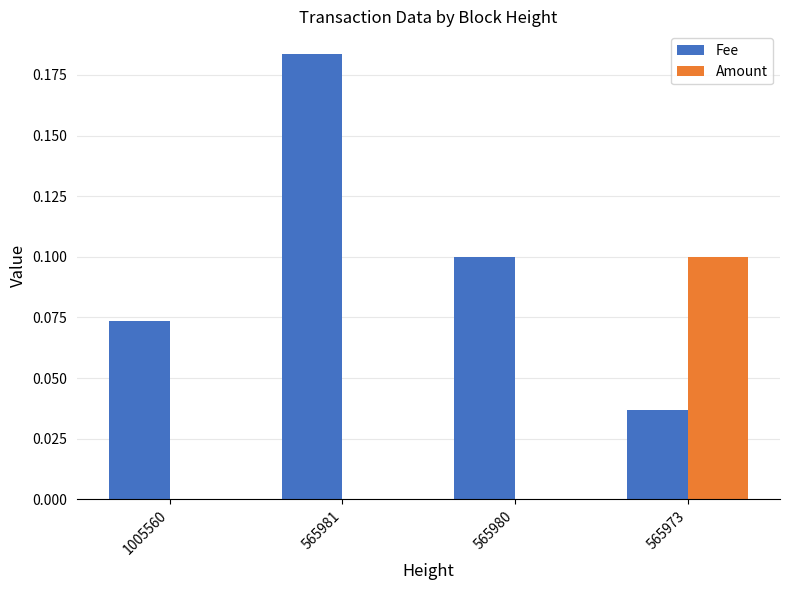

Between 1005560 and 565980, which series saw the biggest shift?

Fee